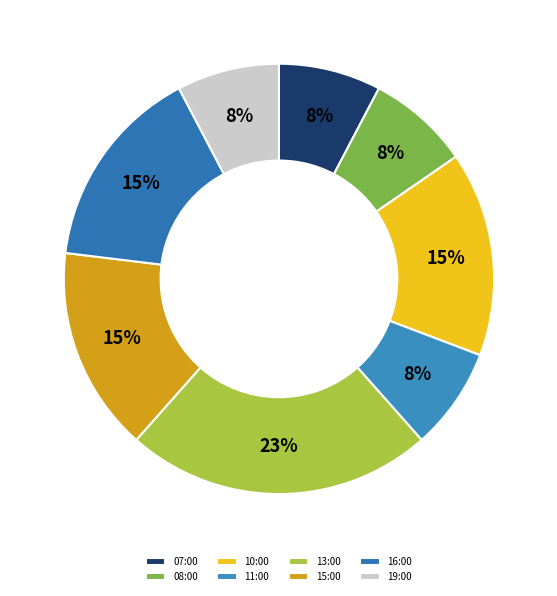

Rank the categories by value from lowest to highest.

07:00, 08:00, 11:00, 19:00, 10:00, 15:00, 16:00, 13:00